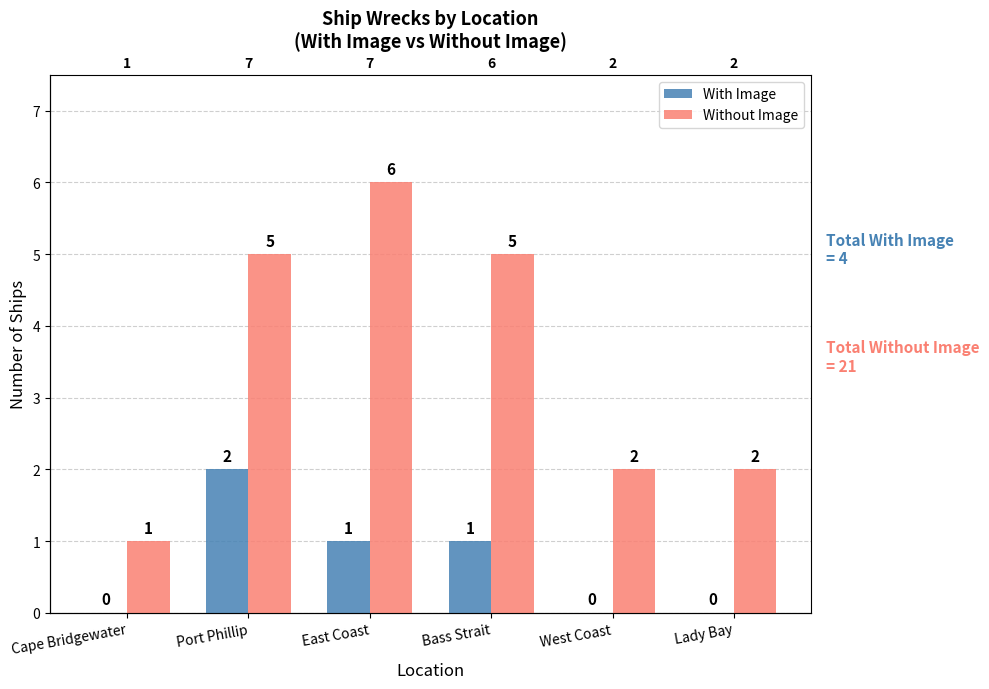

Is it true that Without Image equals 5 at Bass Strait?

True